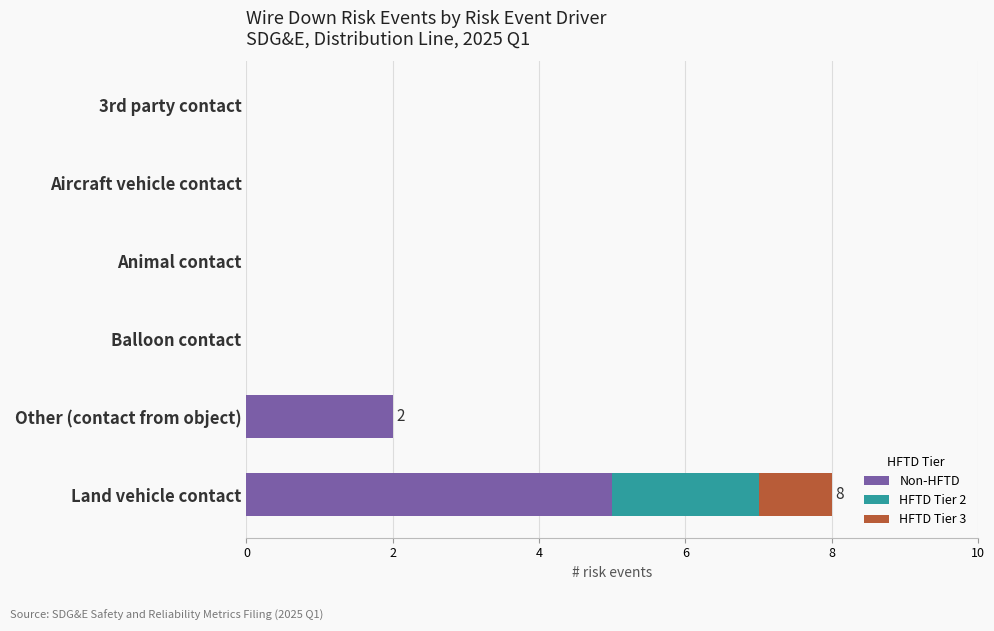

What are all the series names shown in the legend?

Non-HFTD, HFTD Tier 2, HFTD Tier 3